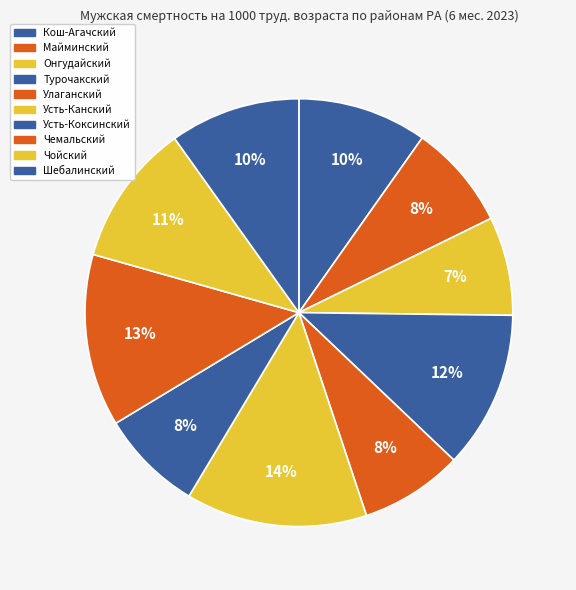

Is it true that Чемальский is 6% of the pie?

False